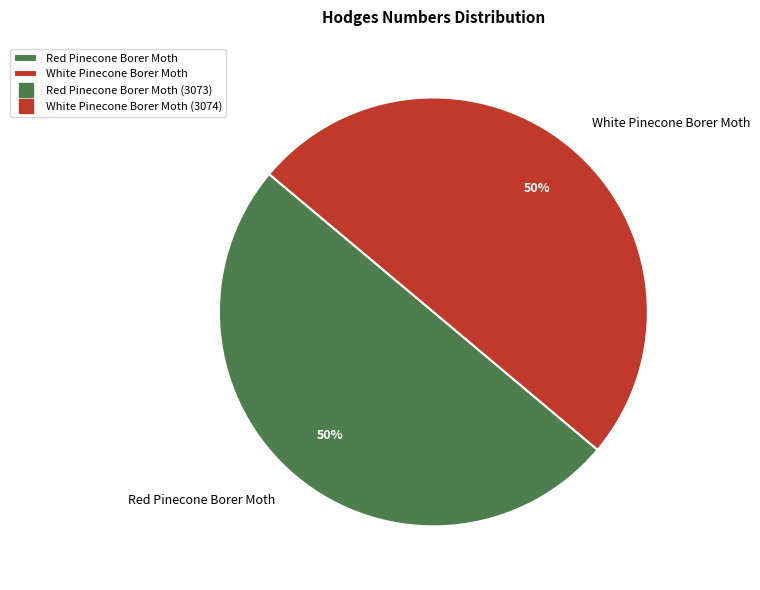

Is it true that Red Pinecone Borer Moth is 50% of the pie?

True